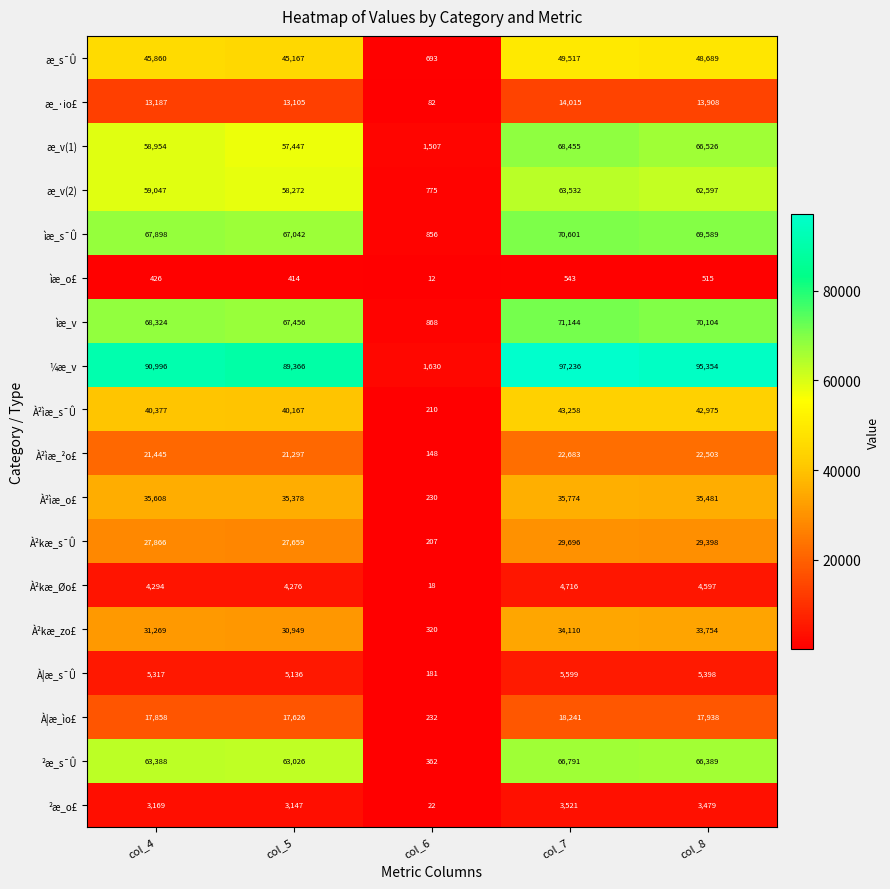

Which category has the highest value across all series?

col_7